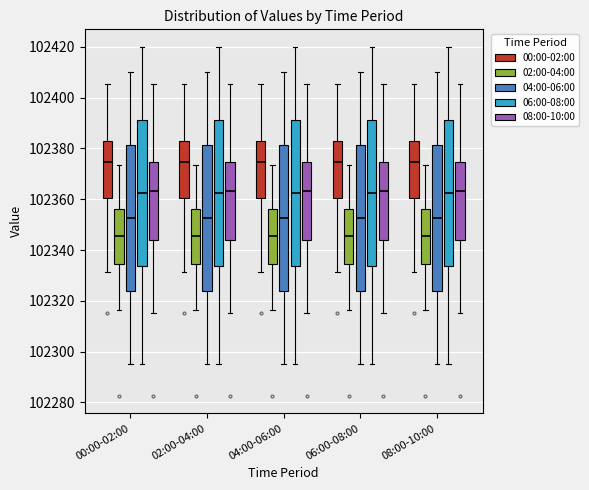

Reading left to right, read every box against the y-axis: the position of its median line, the range the box covers, and the ends of its whiskers. The values are not printed on the chart, so give them approximately, as read against the axis.

00:00-02:00 (00:00-02:00): median 102374, box 102360 to 102382, whiskers 102332 to 102406
00:00-02:00 (02:00-04:00): median 102346, box 102334 to 102356, whiskers 102316 to 102374
00:00-02:00 (04:00-06:00): median 102352, box 102324 to 102382, whiskers 102296 to 102410
00:00-02:00 (06:00-08:00): median 102362, box 102334 to 102392, whiskers 102296 to 102420
00:00-02:00 (08:00-10:00): median 102364, box 102344 to 102374, whiskers 102316 to 102406
02:00-04:00 (00:00-02:00): median 102374, box 102360 to 102382, whiskers 102332 to 102406
02:00-04:00 (02:00-04:00): median 102346, box 102334 to 102356, whiskers 102316 to 102374
02:00-04:00 (04:00-06:00): median 102352, box 102324 to 102382, whiskers 102296 to 102410
02:00-04:00 (06:00-08:00): median 102362, box 102334 to 102392, whiskers 102296 to 102420
02:00-04:00 (08:00-10:00): median 102364, box 102344 to 102374, whiskers 102316 to 102406
04:00-06:00 (00:00-02:00): median 102374, box 102360 to 102382, whiskers 102332 to 102406
04:00-06:00 (02:00-04:00): median 102346, box 102334 to 102356, whiskers 102316 to 102374
04:00-06:00 (04:00-06:00): median 102352, box 102324 to 102382, whiskers 102296 to 102410
04:00-06:00 (06:00-08:00): median 102362, box 102334 to 102392, whiskers 102296 to 102420
04:00-06:00 (08:00-10:00): median 102364, box 102344 to 102374, whiskers 102316 to 102406
06:00-08:00 (00:00-02:00): median 102374, box 102360 to 102382, whiskers 102332 to 102406
06:00-08:00 (02:00-04:00): median 102346, box 102334 to 102356, whiskers 102316 to 102374
06:00-08:00 (04:00-06:00): median 102352, box 102324 to 102382, whiskers 102296 to 102410
06:00-08:00 (06:00-08:00): median 102362, box 102334 to 102392, whiskers 102296 to 102420
06:00-08:00 (08:00-10:00): median 102364, box 102344 to 102374, whiskers 102316 to 102406
08:00-10:00 (00:00-02:00): median 102374, box 102360 to 102382, whiskers 102332 to 102406
08:00-10:00 (02:00-04:00): median 102346, box 102334 to 102356, whiskers 102316 to 102374
08:00-10:00 (04:00-06:00): median 102352, box 102324 to 102382, whiskers 102296 to 102410
08:00-10:00 (06:00-08:00): median 102362, box 102334 to 102392, whiskers 102296 to 102420
08:00-10:00 (08:00-10:00): median 102364, box 102344 to 102374, whiskers 102316 to 102406